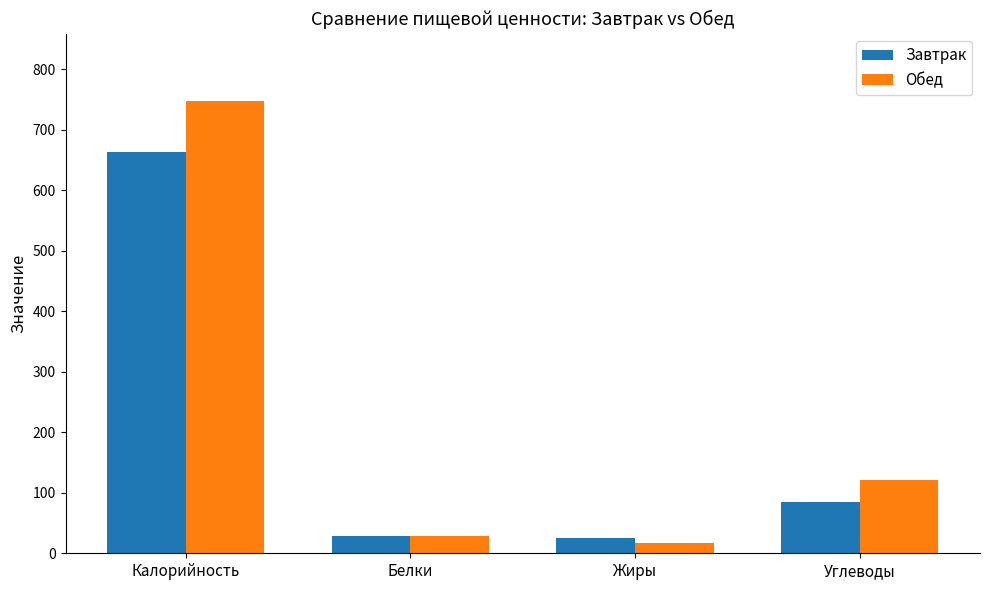

What is the value of the Обед bar at the 3rd from the left?

17